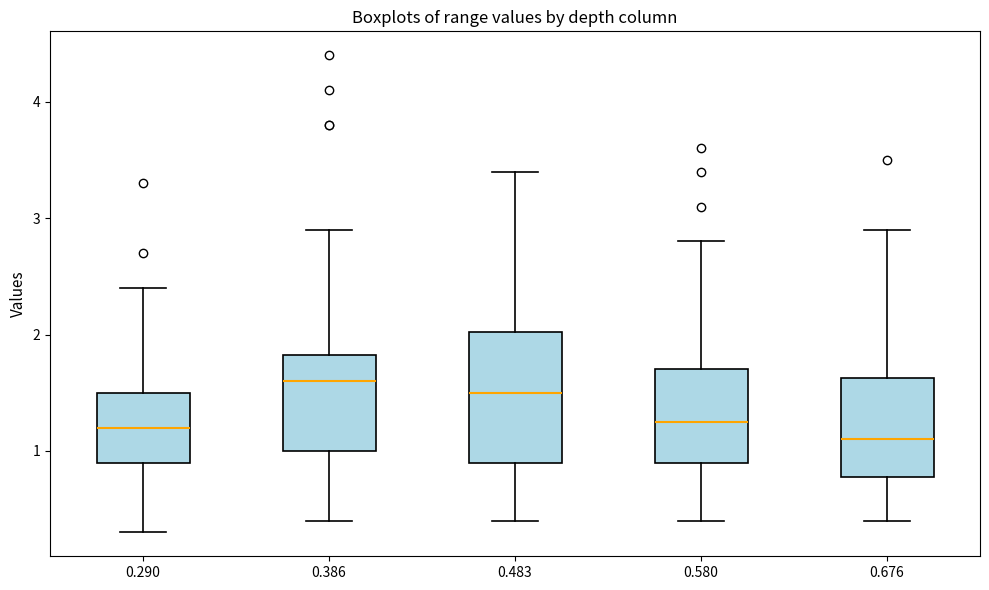

Reading left to right, read every box against the y-axis: the position of its median line, the range the box covers, and the ends of its whiskers. The values are not printed on the chart, so give them approximately, as read against the axis.

0.290: median 1.2, box 0.9 to 1.5, whiskers 0.3 to 2.4
0.386: median 1.6, box 1.0 to 1.8, whiskers 0.4 to 2.9
0.483: median 1.5, box 0.9 to 2.0, whiskers 0.4 to 3.4
0.580: median 1.3, box 0.9 to 1.7, whiskers 0.4 to 2.8
0.676: median 1.1, box 0.8 to 1.6, whiskers 0.4 to 2.9